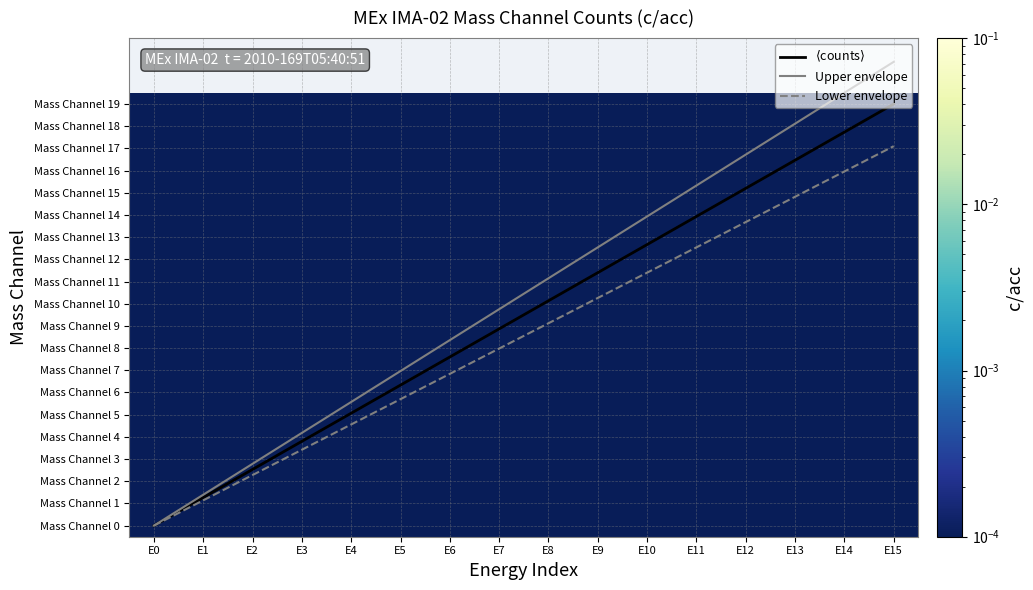

At E10, list the series in order from smallest to largest.

Mass Channel 0, Mass Channel 1, Mass Channel 2, Mass Channel 3, Mass Channel 4, Mass Channel 5, Mass Channel 6, Mass Channel 7, Mass Channel 8, Mass Channel 9, Mass Channel 10, Mass Channel 11, Mass Channel 12, Mass Channel 13, Mass Channel 14, Mass Channel 15, Mass Channel 16, Mass Channel 17, Mass Channel 18, Mass Channel 19, Lower envelope, $\langle$counts$\rangle$, Upper envelope